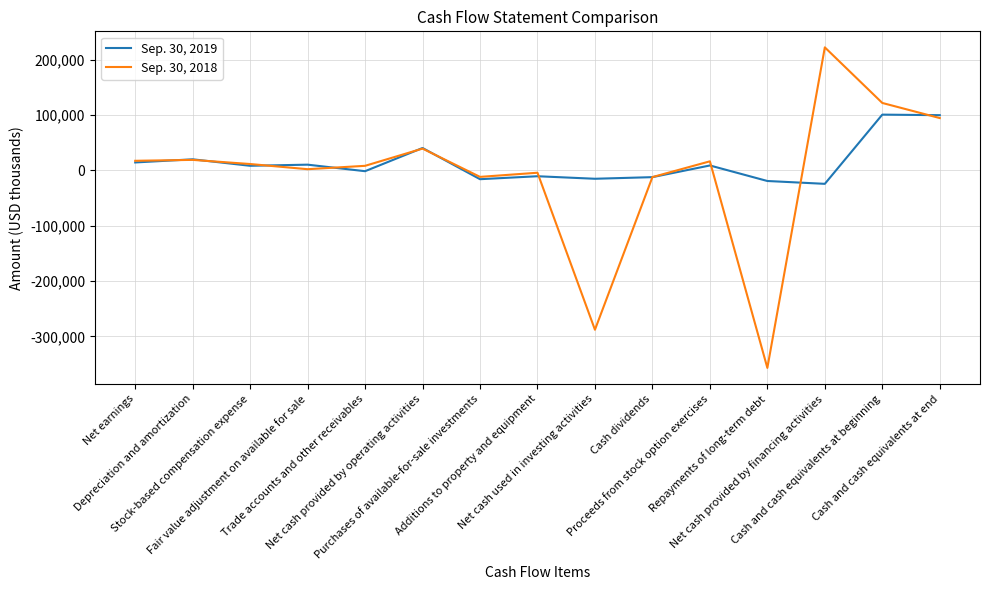

Count the number of data series in this chart.

2